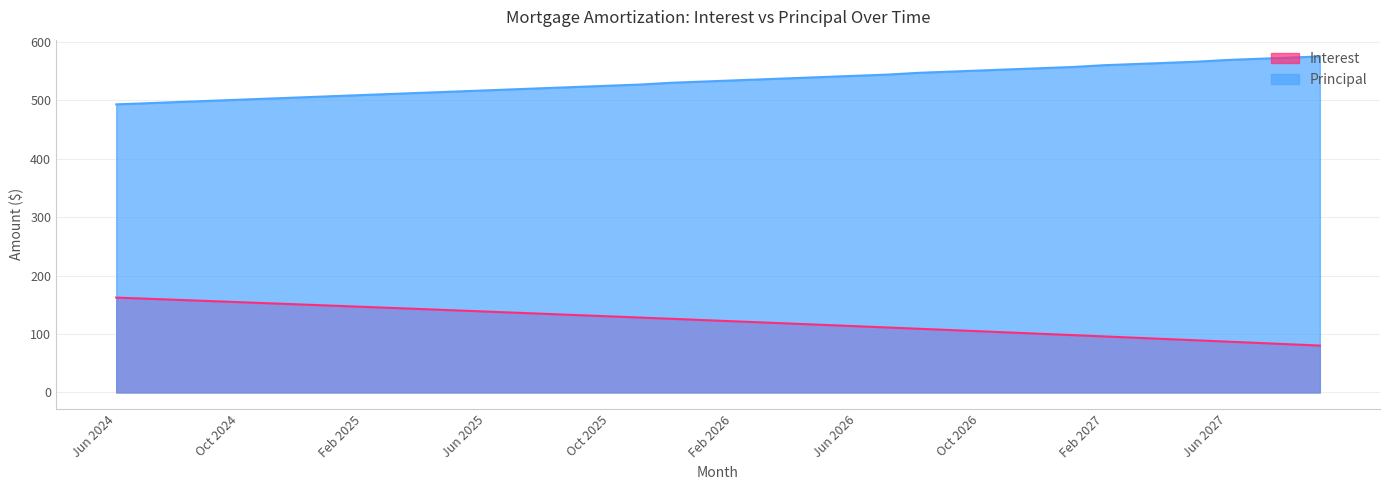

Does the chart have visible grid lines?

Yes